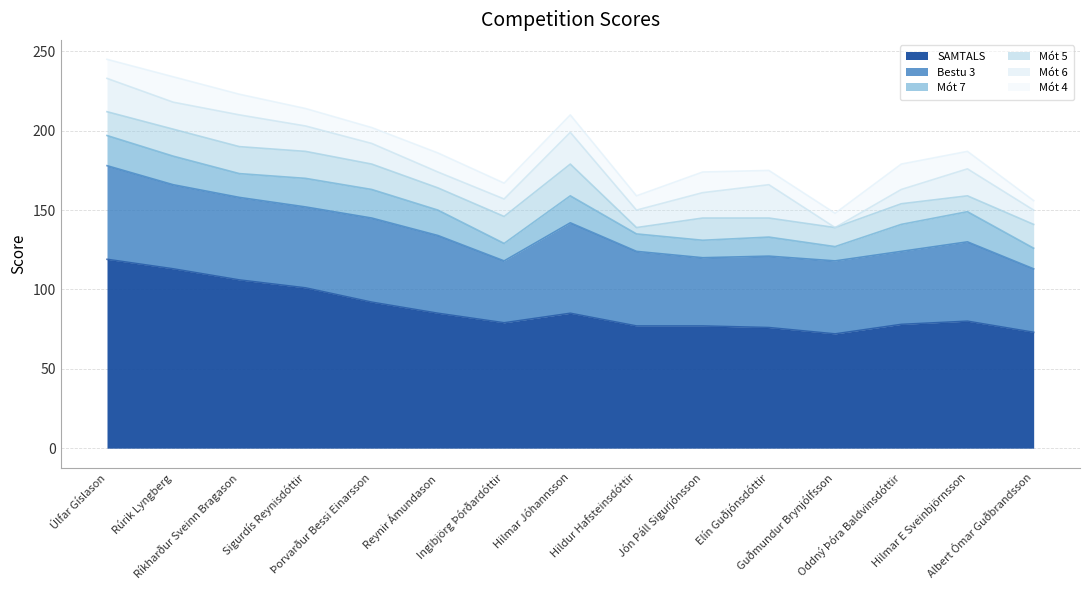

True or false: Mót 4 and Bestu 3 cross at least once.

False